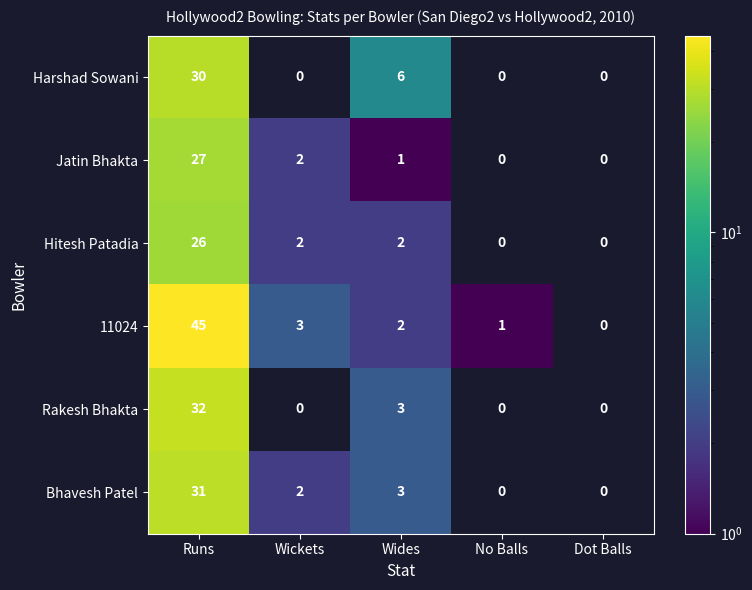

The value of Hitesh Patadia at Runs is 26. True or false?

True